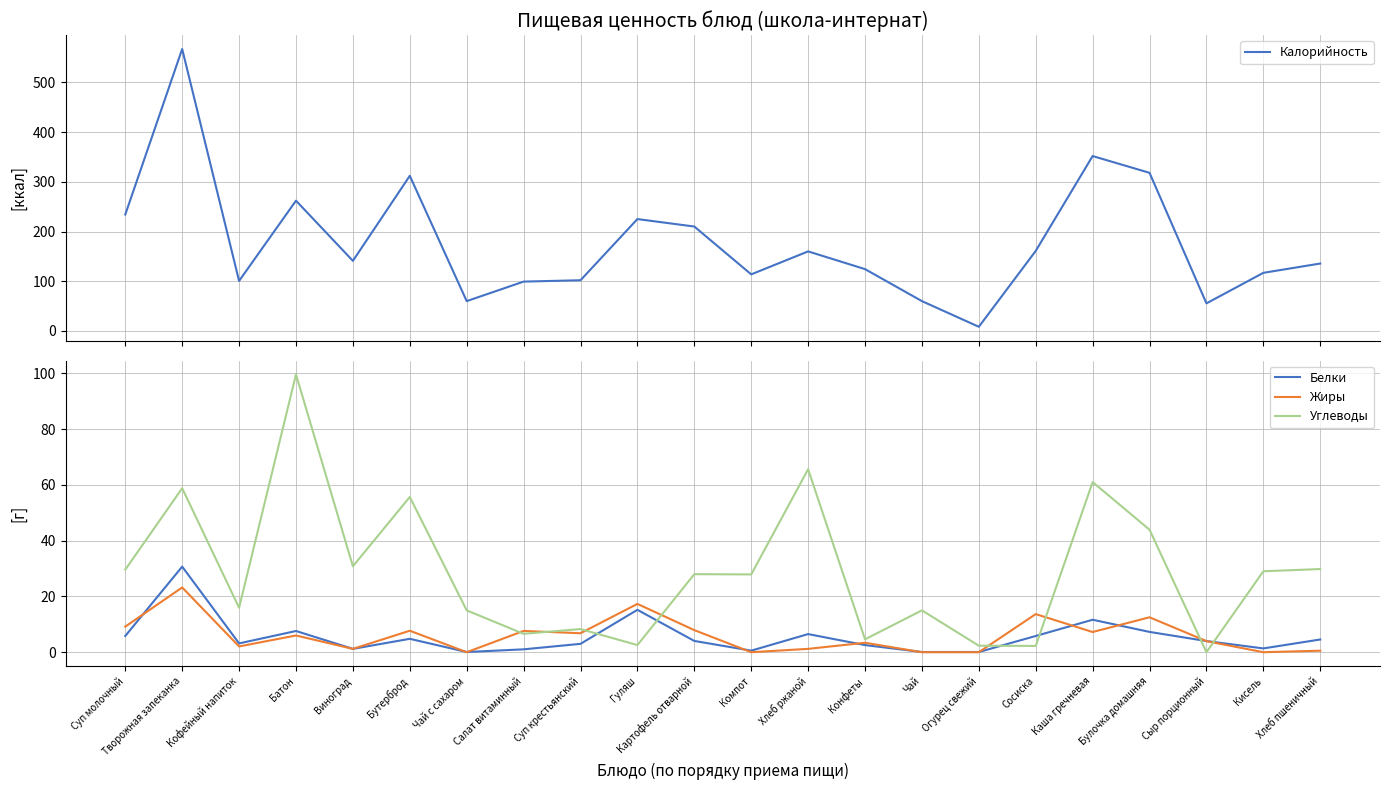

Between Конфеты and Сыр порционный, which series saw the biggest shift?

Калорийность